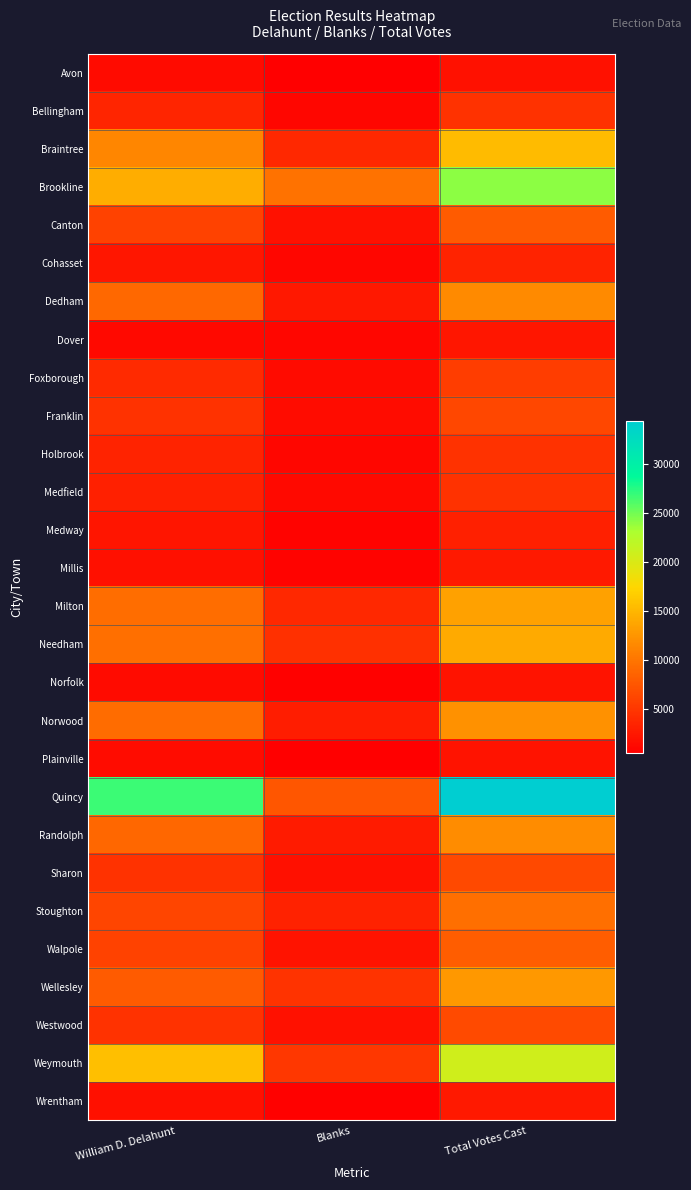

Which series has the widest spread of values?

Quincy